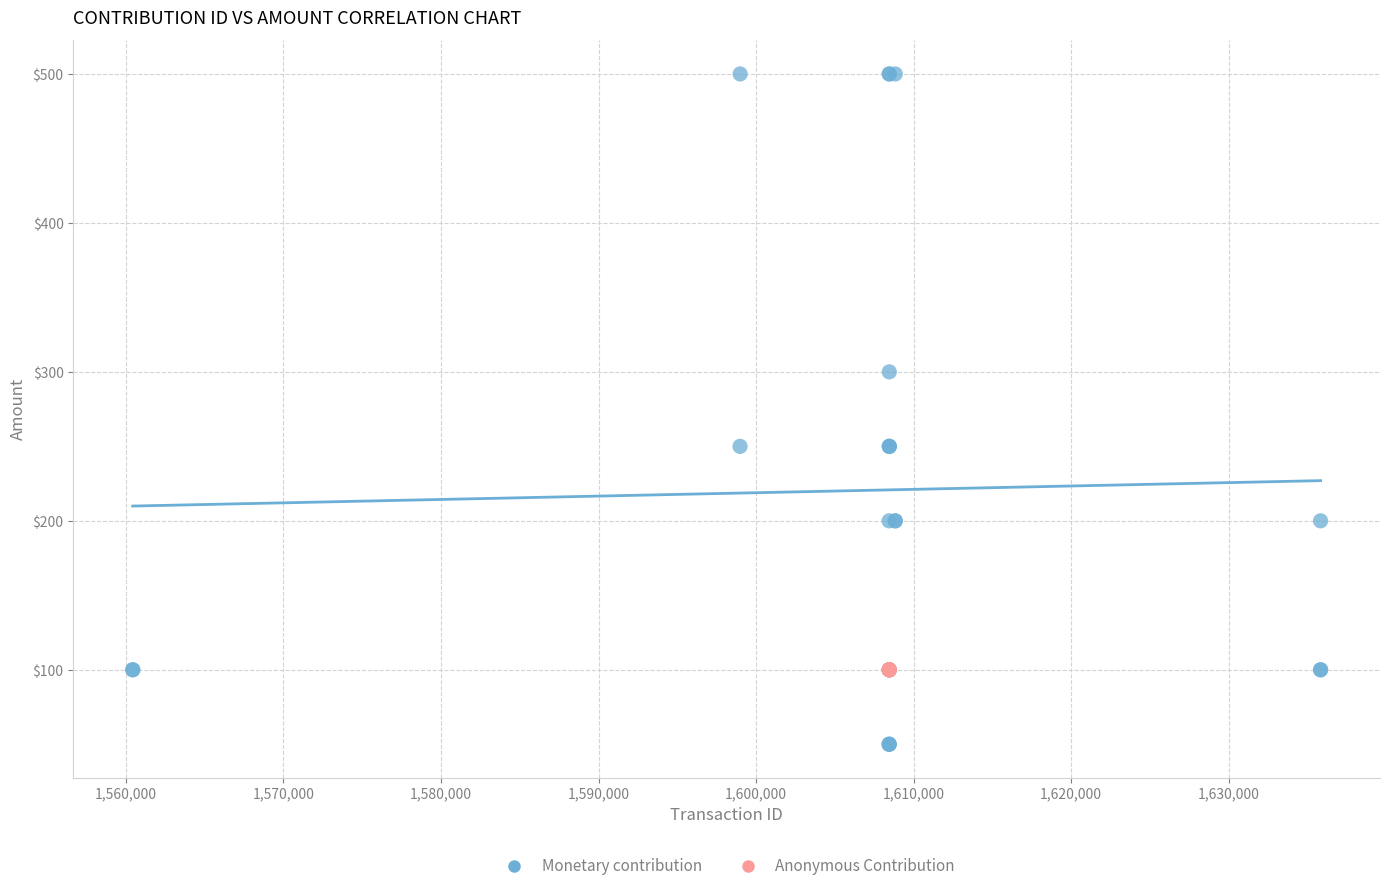

Which series contains the highest Y value?

Monetary contribution